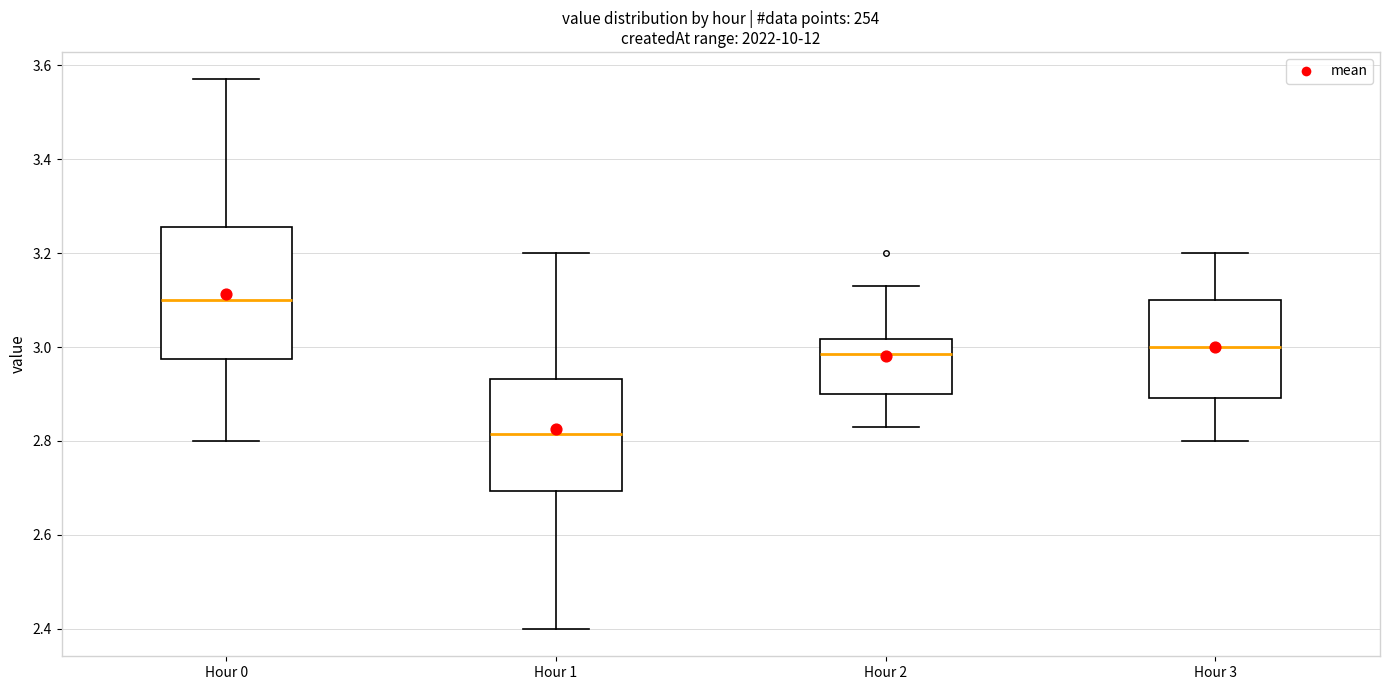

Which box has the highest median line?

Hour 0